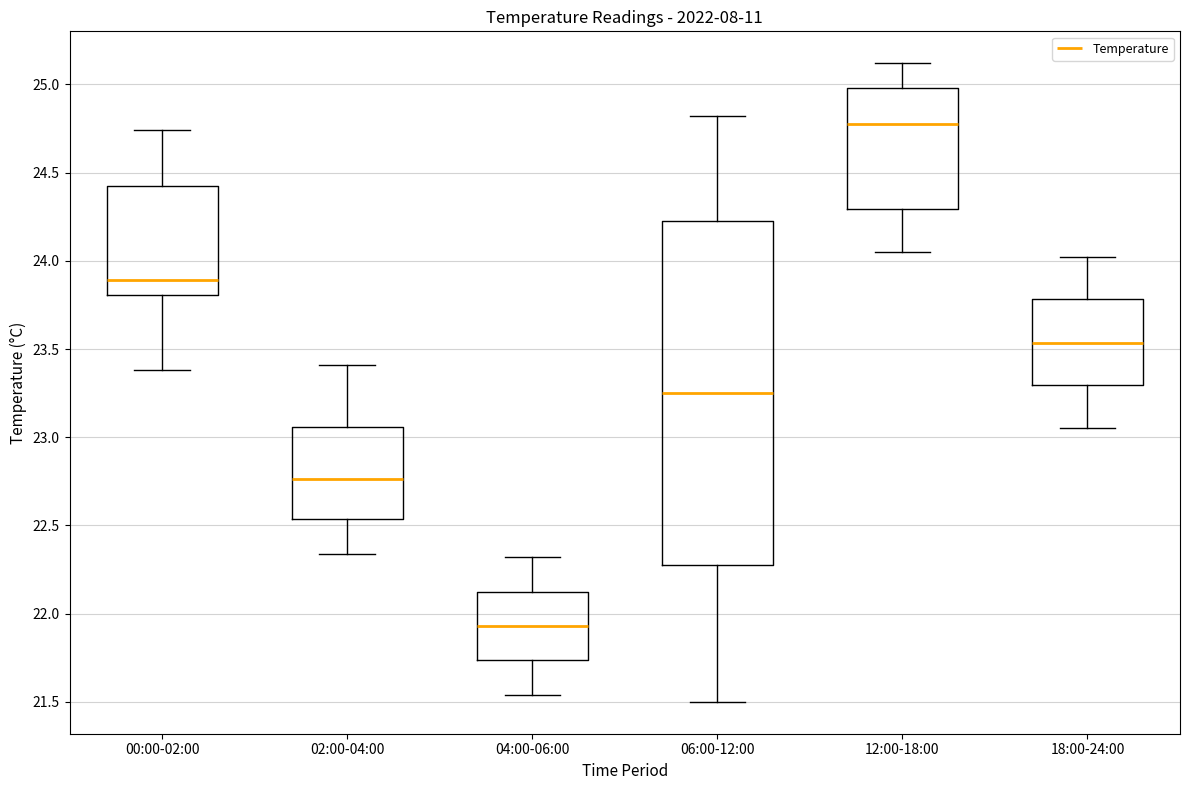

Which box's median line is the highest?

12:00-18:00